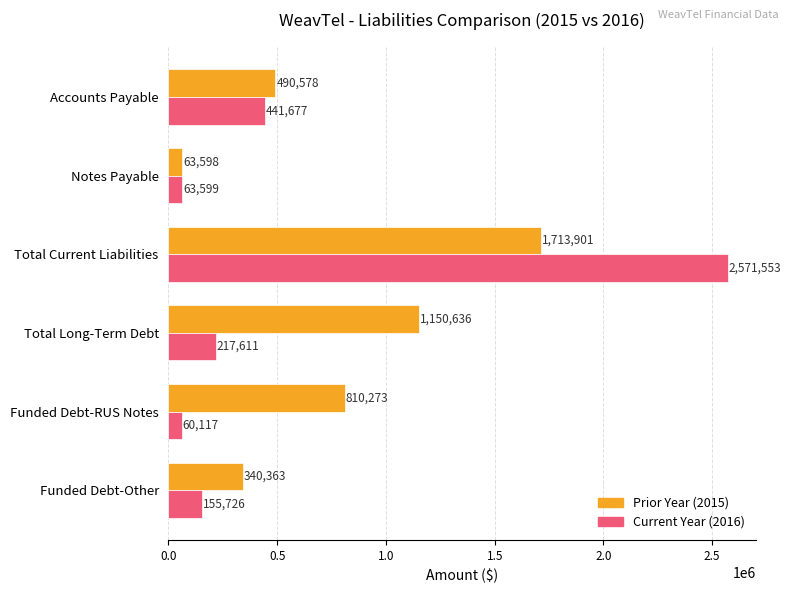

Which category has the highest value in the Prior Year (2015) series?

Total Current Liabilities